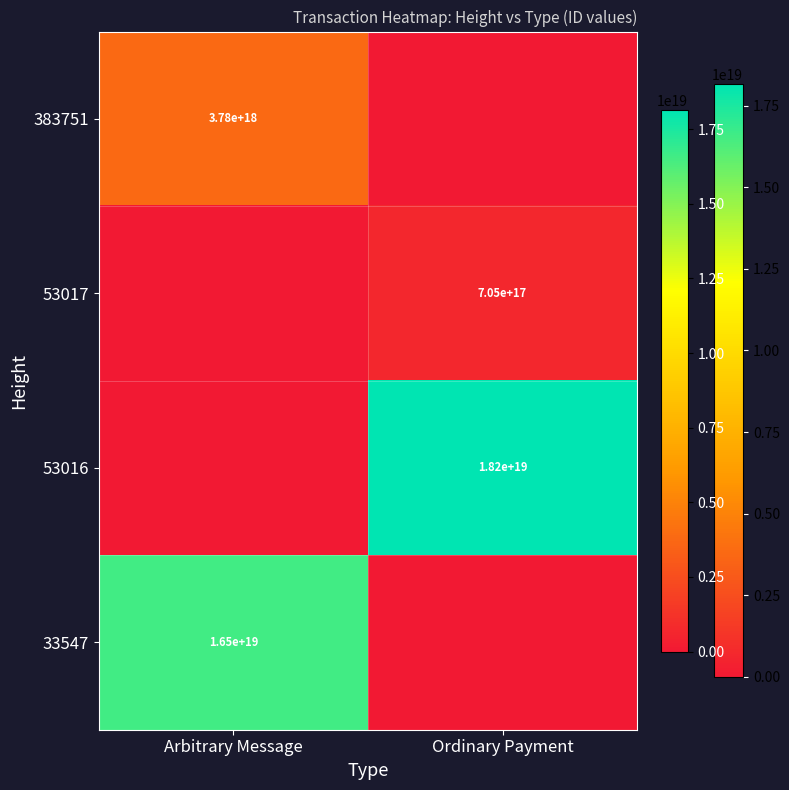

True or false: 53016 has a value of 9792074748804347904 at Ordinary Payment.

False